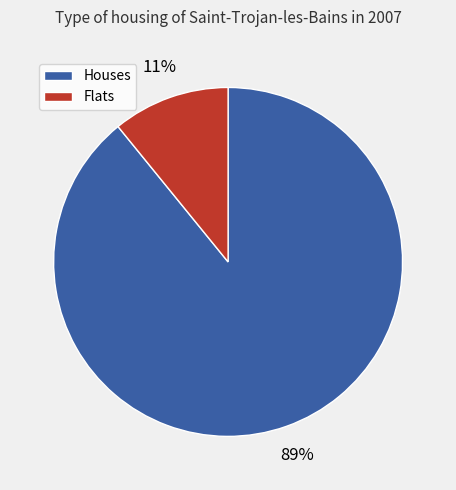

To the nearest percent, what portion does Flats represent?

11%